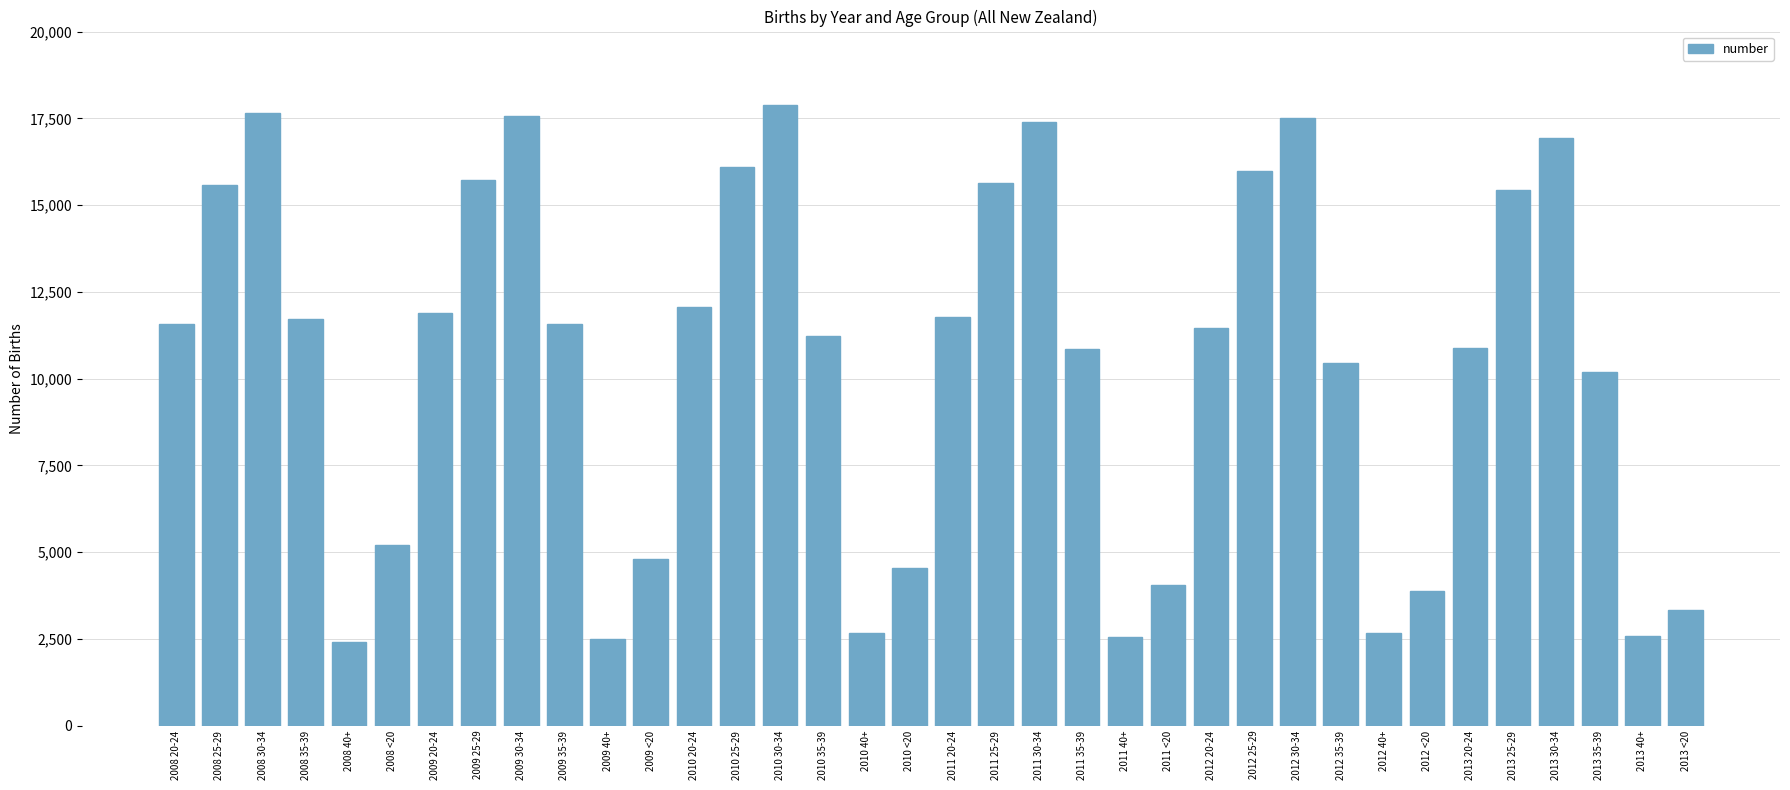

Approximately how many times larger is the value at 2010 <20 compared to 2008 25-29?

0.3